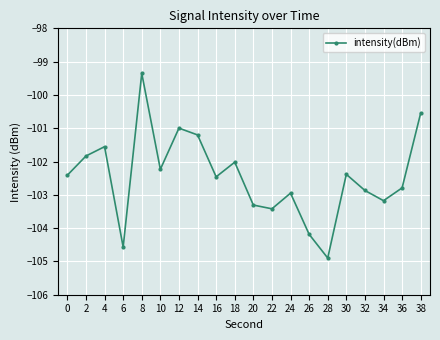

Count the number of categories in the chart.

20